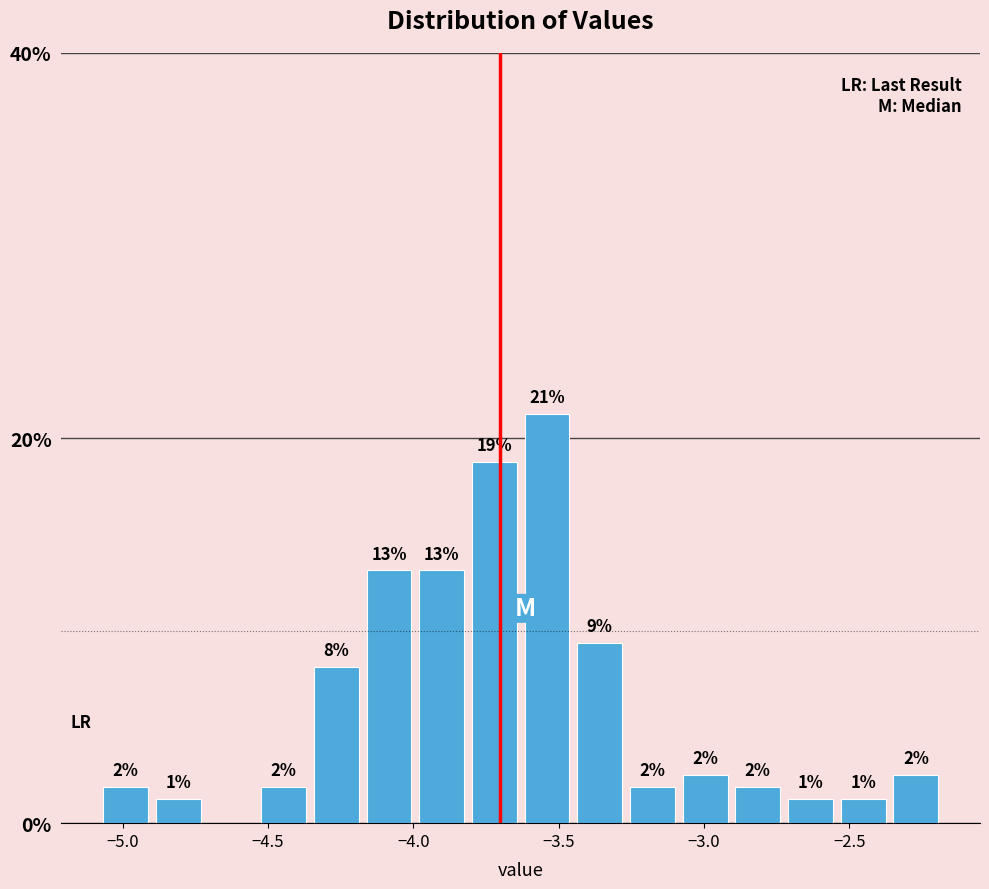

Around what value on the x-axis is the tallest bar? Give the approximate position of its centre, as read against the axis.

-3.55